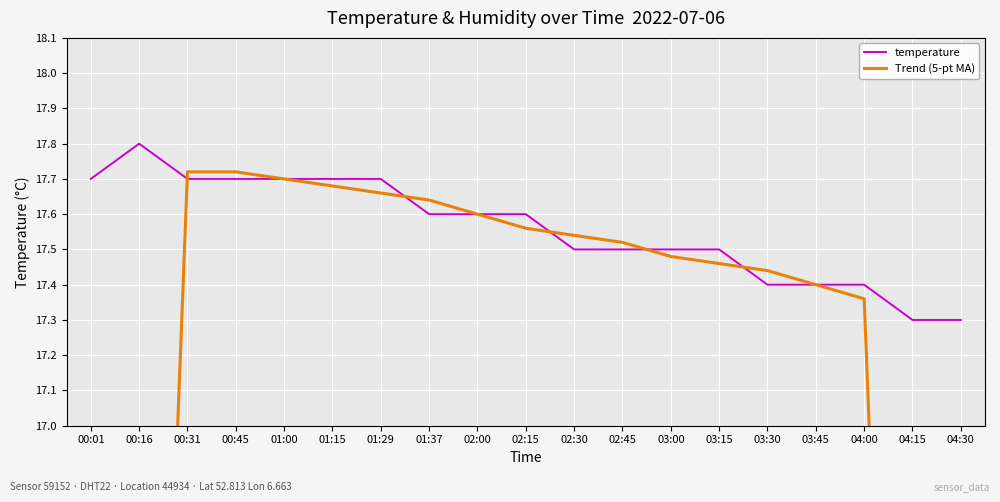

What is the lowest value of the temperature series?

17.3